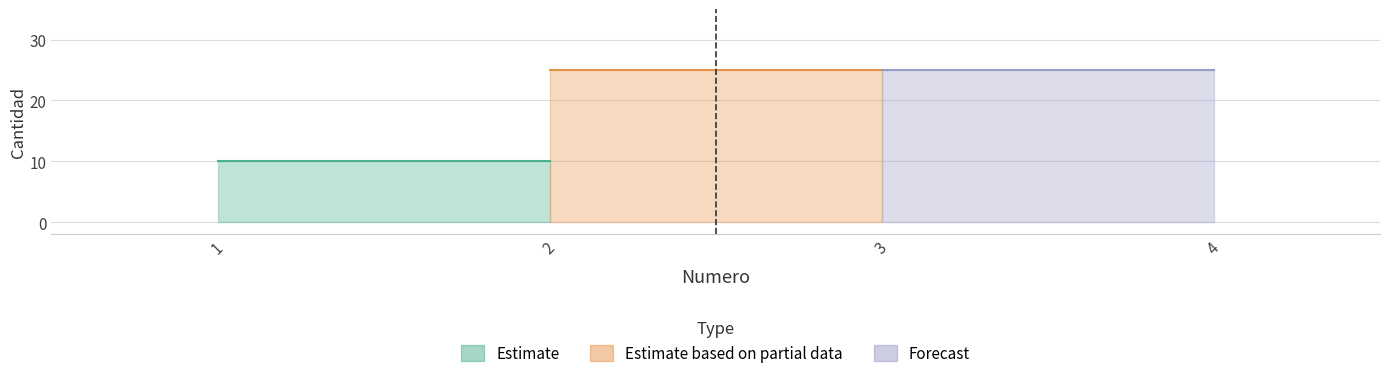

How many categories are shown in the chart?

4